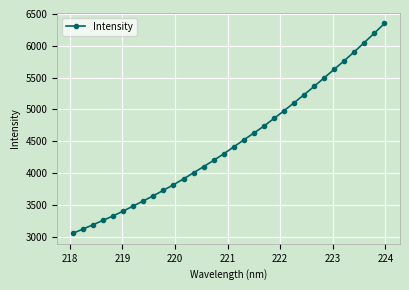

What is the value of the 32nd point from the left?

6351.0